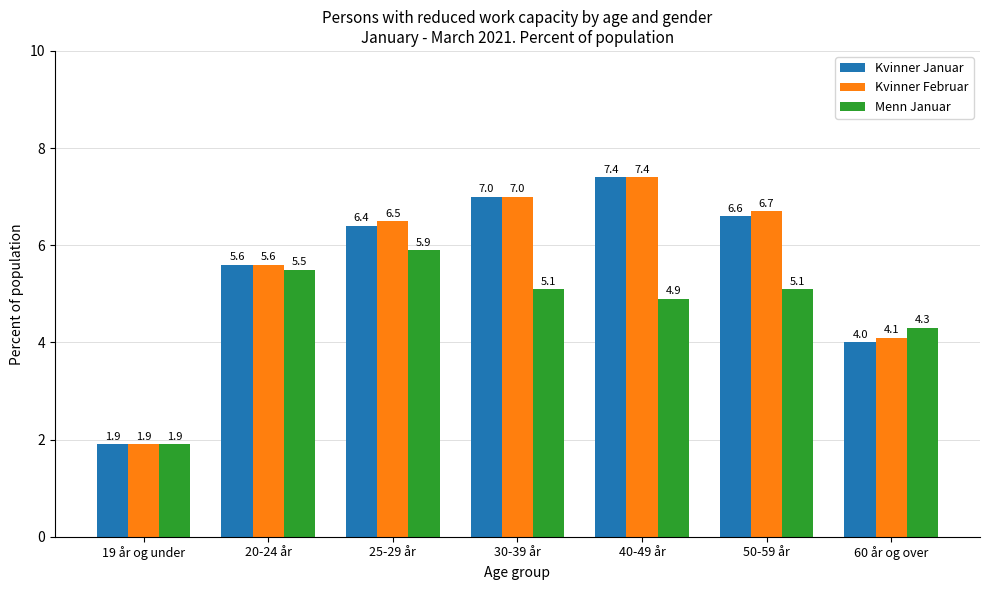

Reading right to left, extract all data points from this chart.

Kvinner Januar: 60 år og over=4.0	50-59 år=6.6	40-49 år=7.4	30-39 år=7.0	25-29 år=6.4	20-24 år=5.6	19 år og under=1.9
Kvinner Februar: 60 år og over=4.1	50-59 år=6.7	40-49 år=7.4	30-39 år=7.0	25-29 år=6.5	20-24 år=5.6	19 år og under=1.9
Menn Januar: 60 år og over=4.3	50-59 år=5.1	40-49 år=4.9	30-39 år=5.1	25-29 år=5.9	20-24 år=5.5	19 år og under=1.9